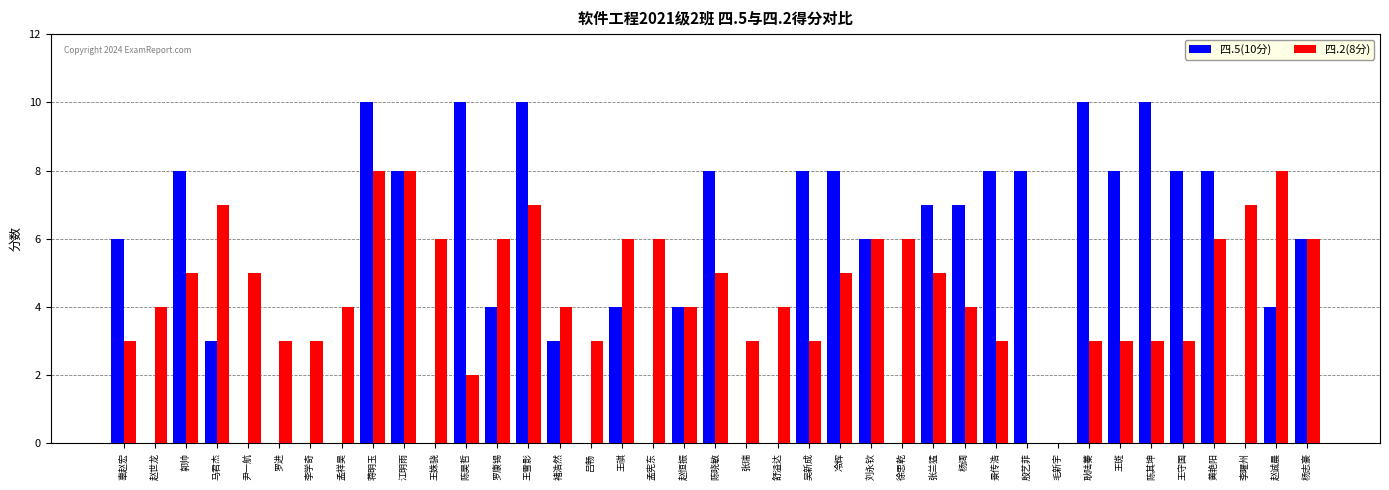

What is the average value of the 四.5(10分) series?

5